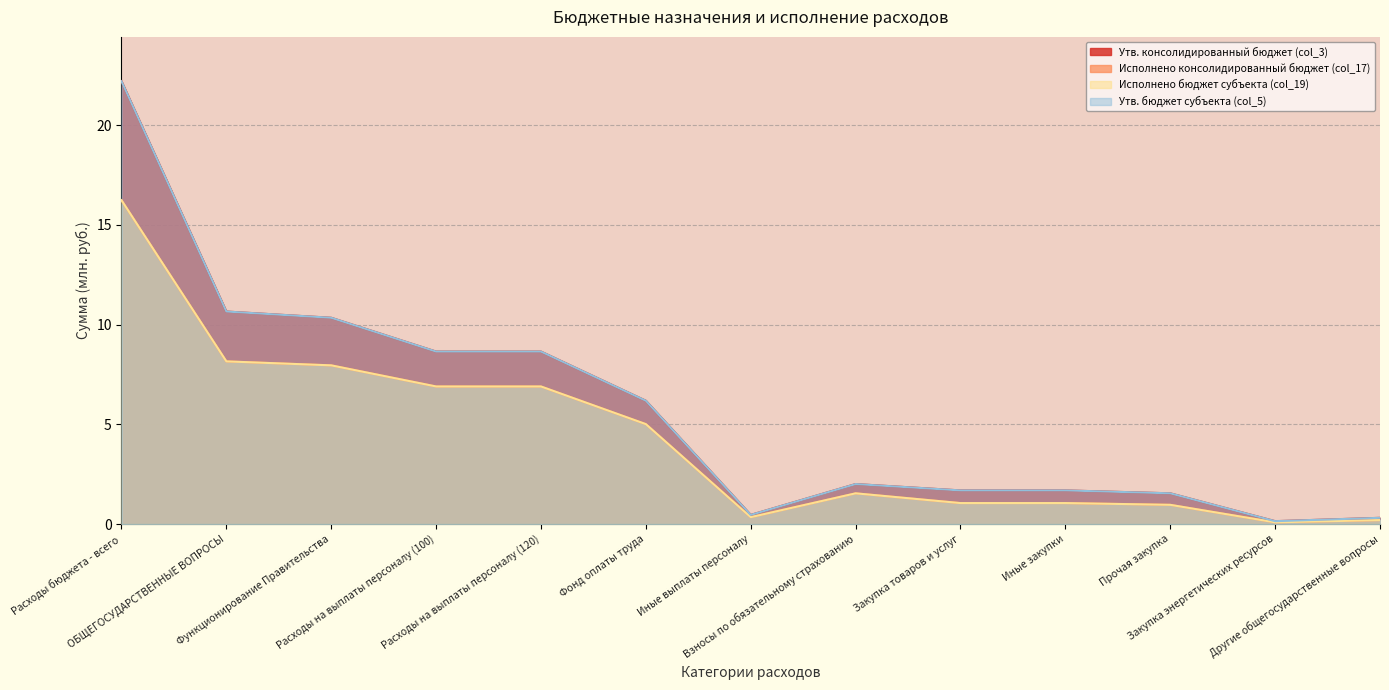

Does the chart display data point markers on the line(s)?

No